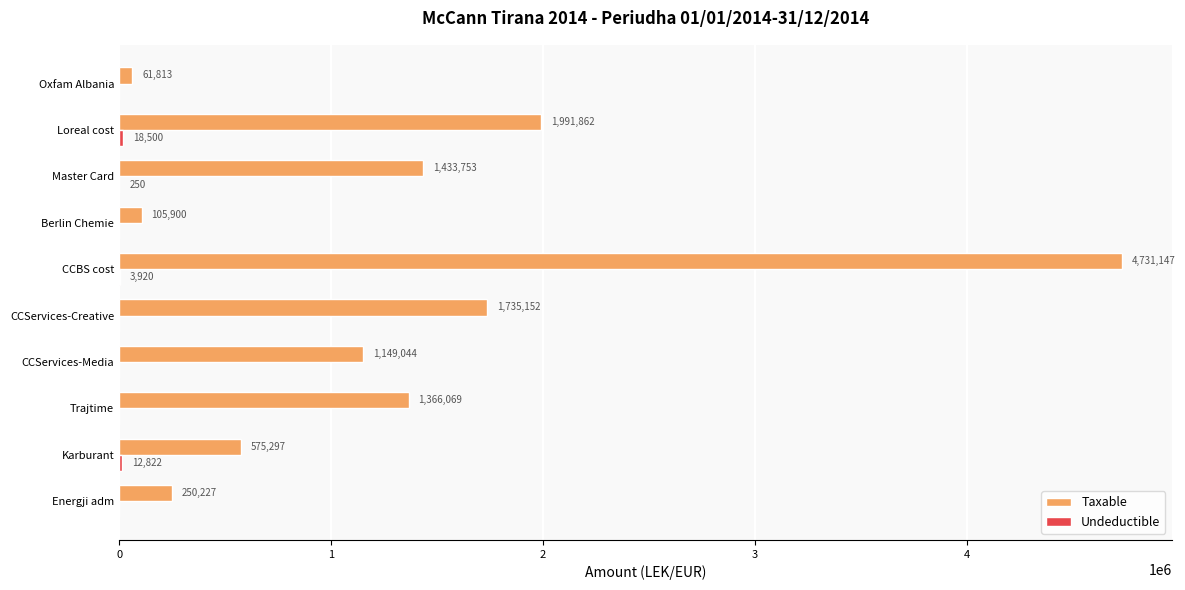

The value of Taxable at CCBS cost is 4731146.9. True or false?

True